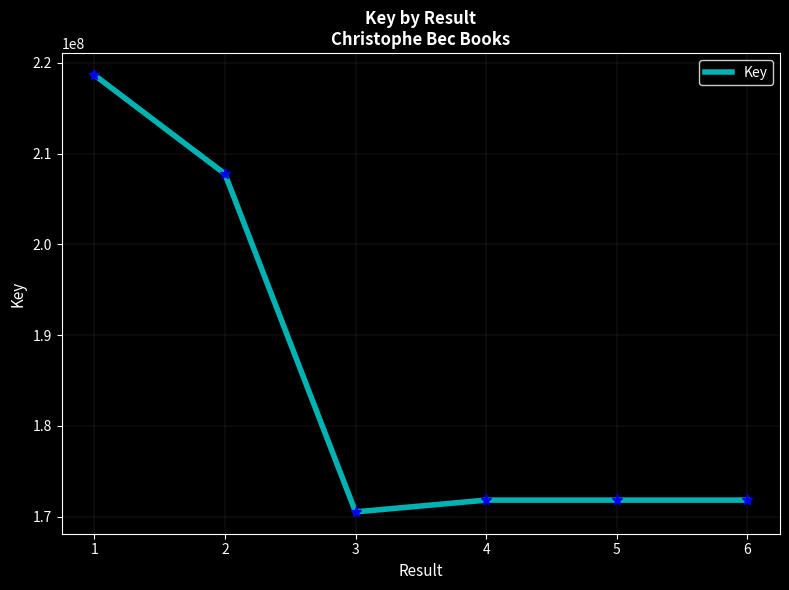

Read the value at 2, to the nearest 50.

207772100